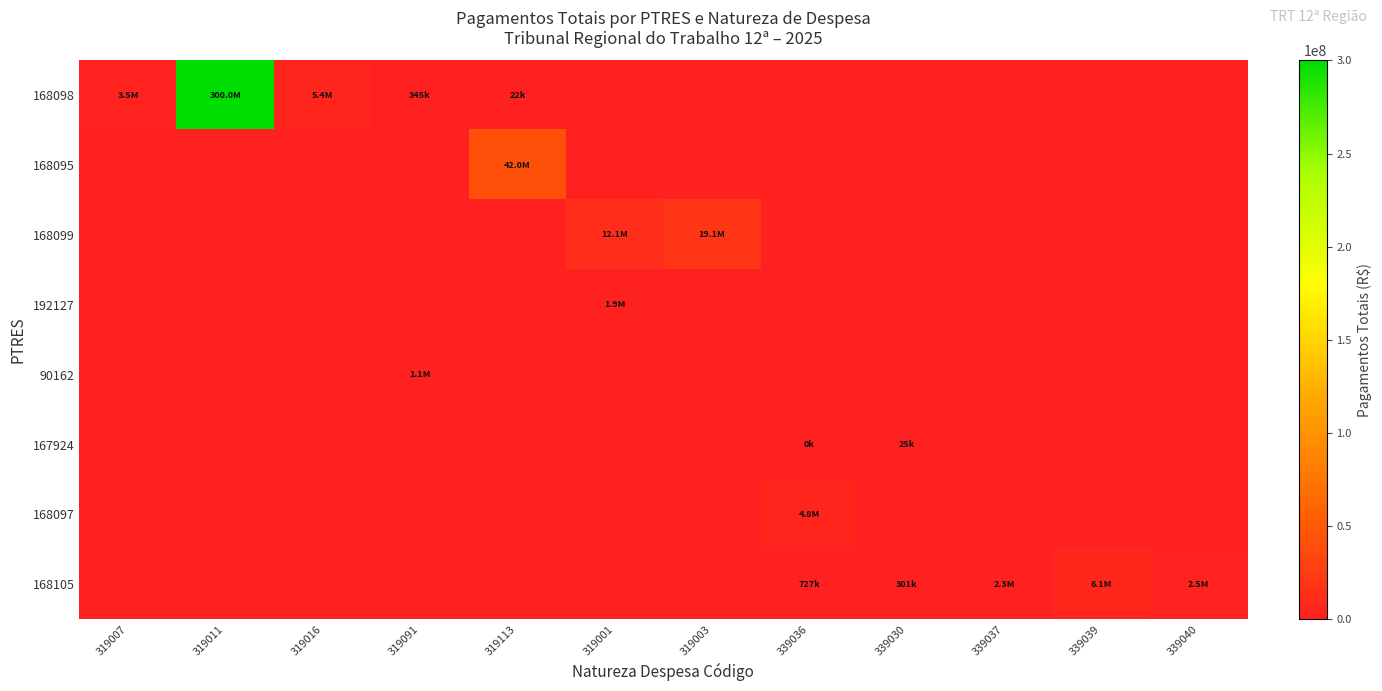

How many data points does each series have?

12